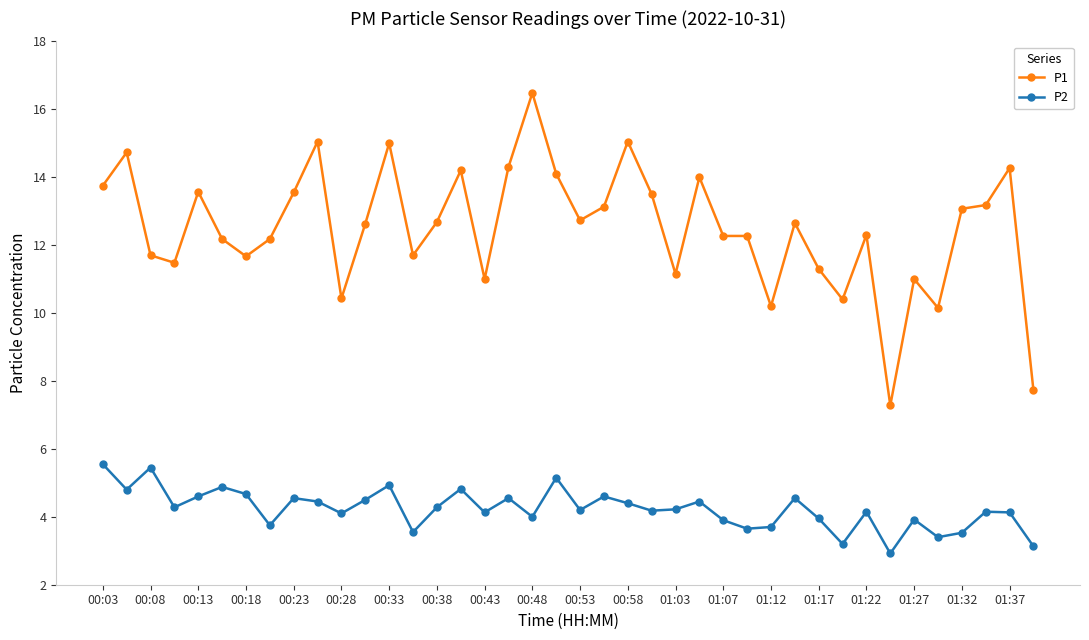

True or false: P2 and P1 intersect in this chart.

False